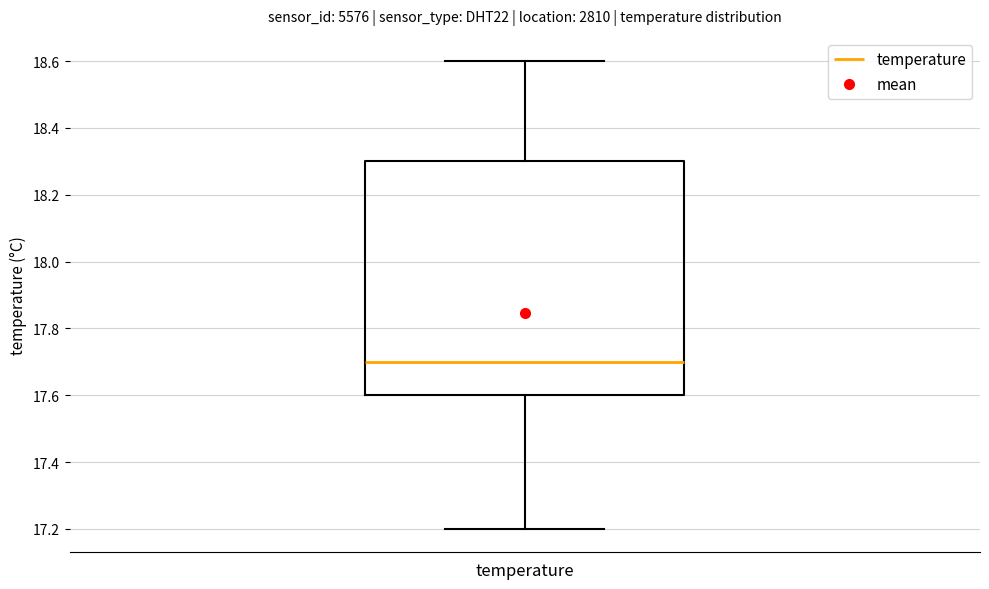

Where is the lower edge of the box for temperature on the y-axis? The values are not printed on the chart, so give them approximately, as read against the axis.

17.6